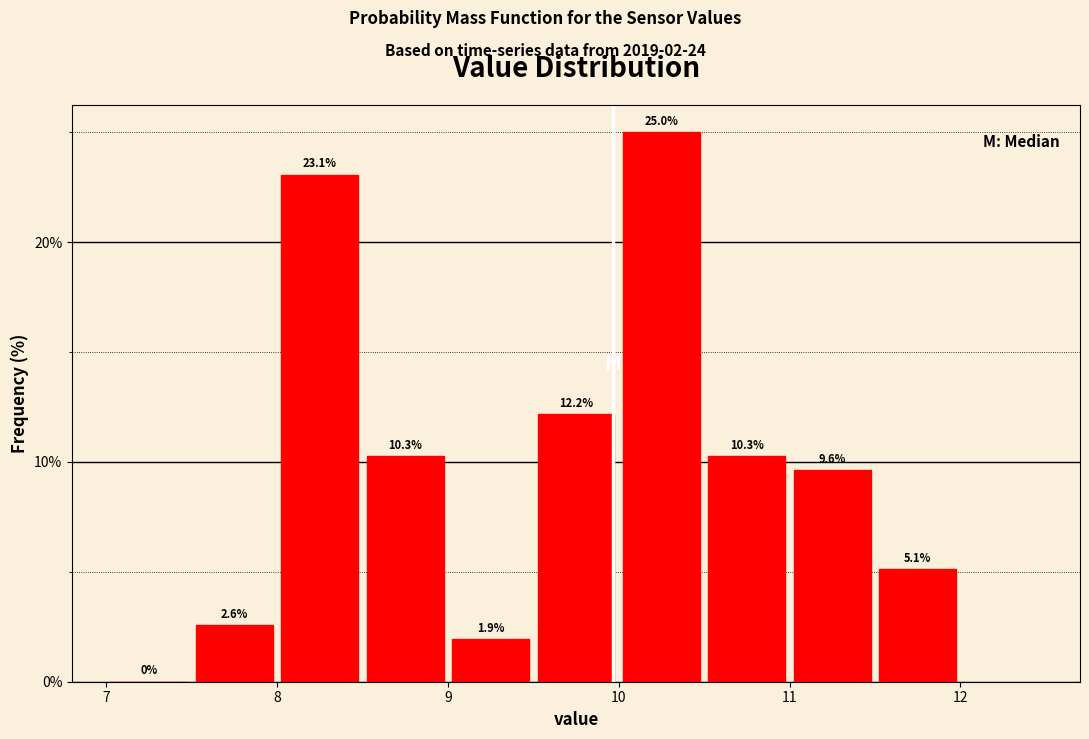

Reading left to right, list every bar in this chart as the range it spans on the x-axis followed by its height.

7.0 to 7.5: 0.0
7.5 to 8.0: 2.6
8.0 to 8.5: 23.1
8.5 to 9.0: 10.3
9.0 to 9.5: 1.9
9.5 to 10.0: 12.2
10.0 to 10.5: 25.0
10.5 to 11.0: 10.3
11.0 to 11.5: 9.6
11.5 to 12.0: 5.1